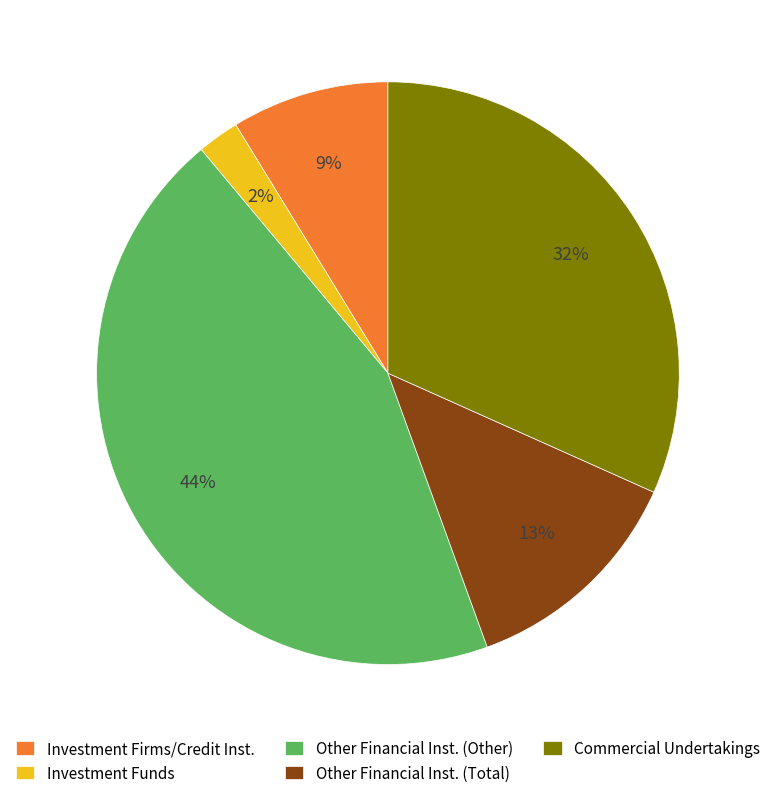

Between Commercial Undertakings and Other Financial Inst. (Other), which is larger?

Other Financial Inst. (Other)